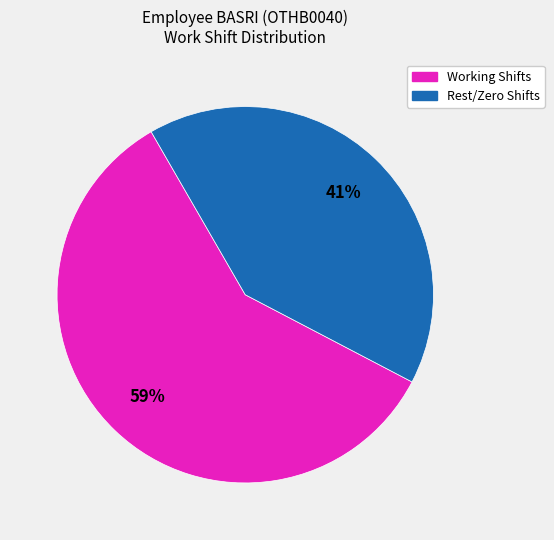

How many slices are in this pie chart?

2